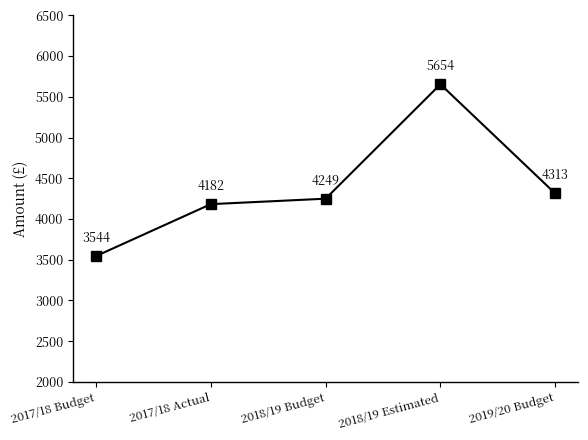

Approximately how many times larger is the value at 2019/20 Budget compared to 2018/19 Estimated?

0.8